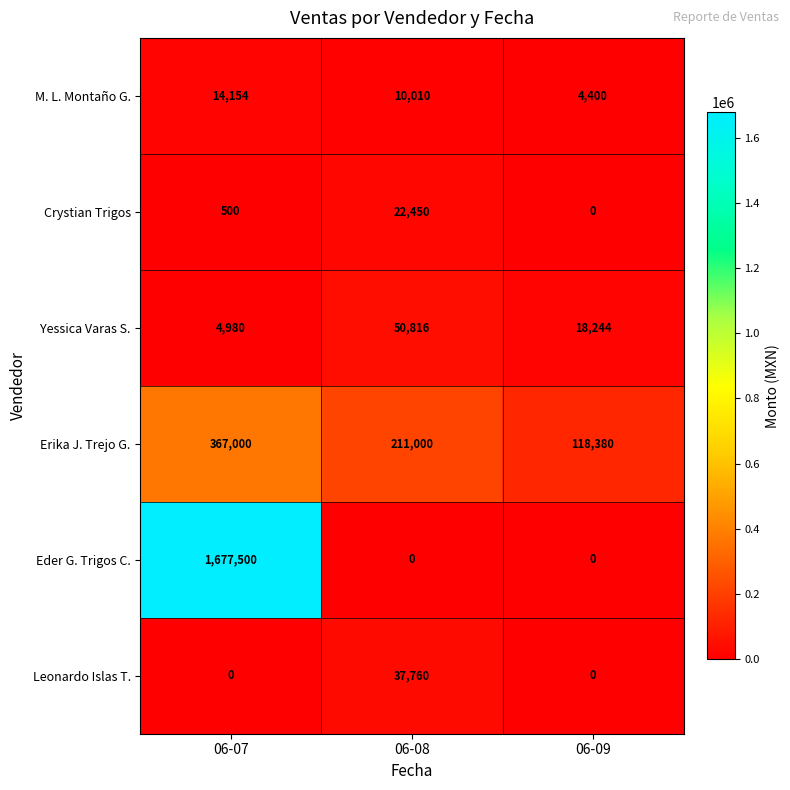

True or false: M. L. Montaño G. has a value of 5851 at 06-07.

False